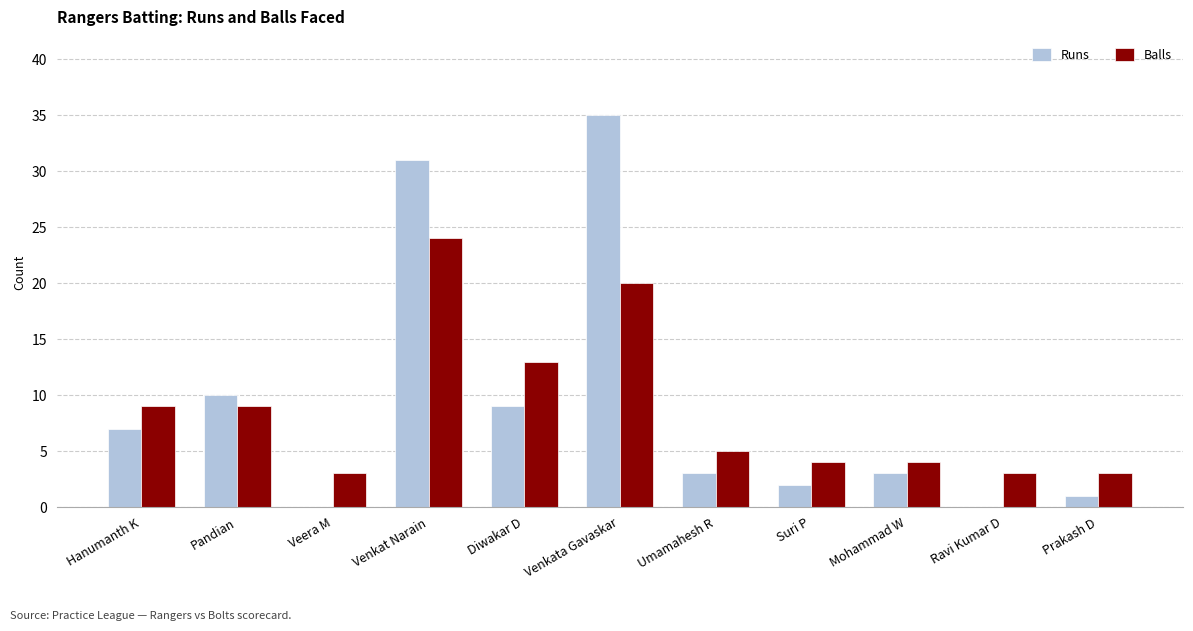

How many groups of bars are there?

11